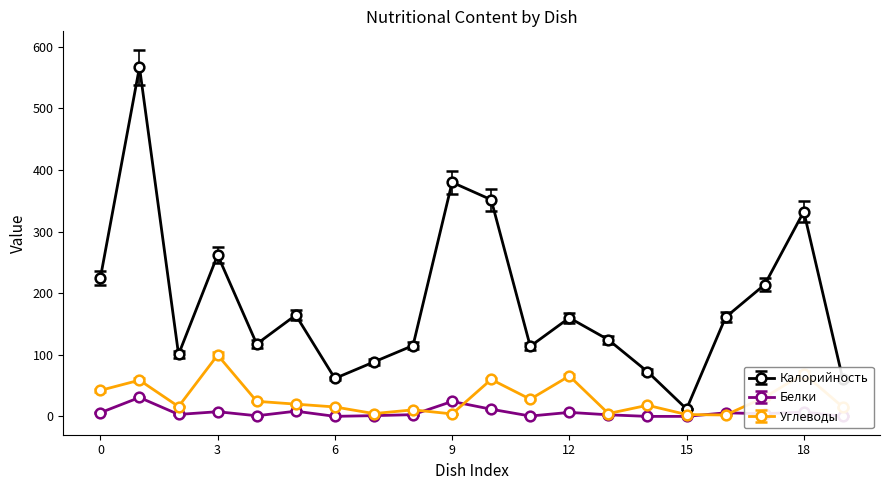

True or false: Белки has more than 0 interior local peaks.

True